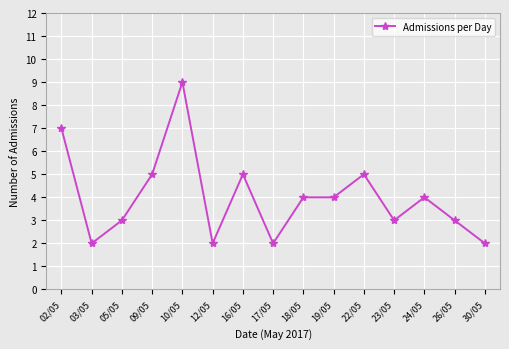

Does the chart have visible grid lines?

Yes